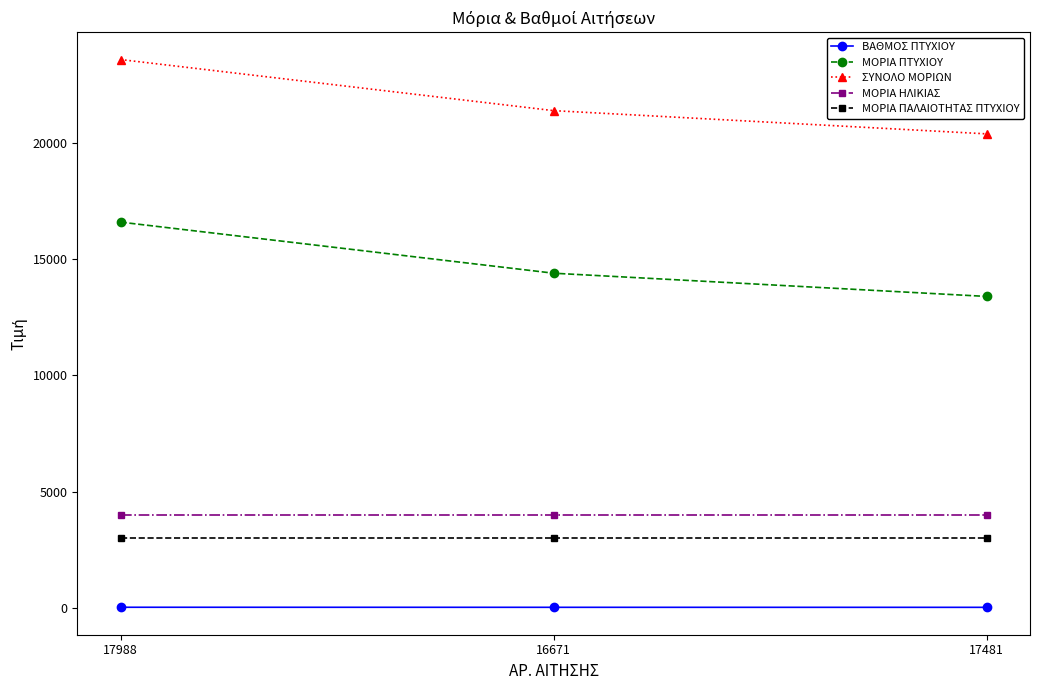

Where is ΜΟΡΙΑ ΠΤΥΧΙΟΥ nearest to the value 15000?

16671